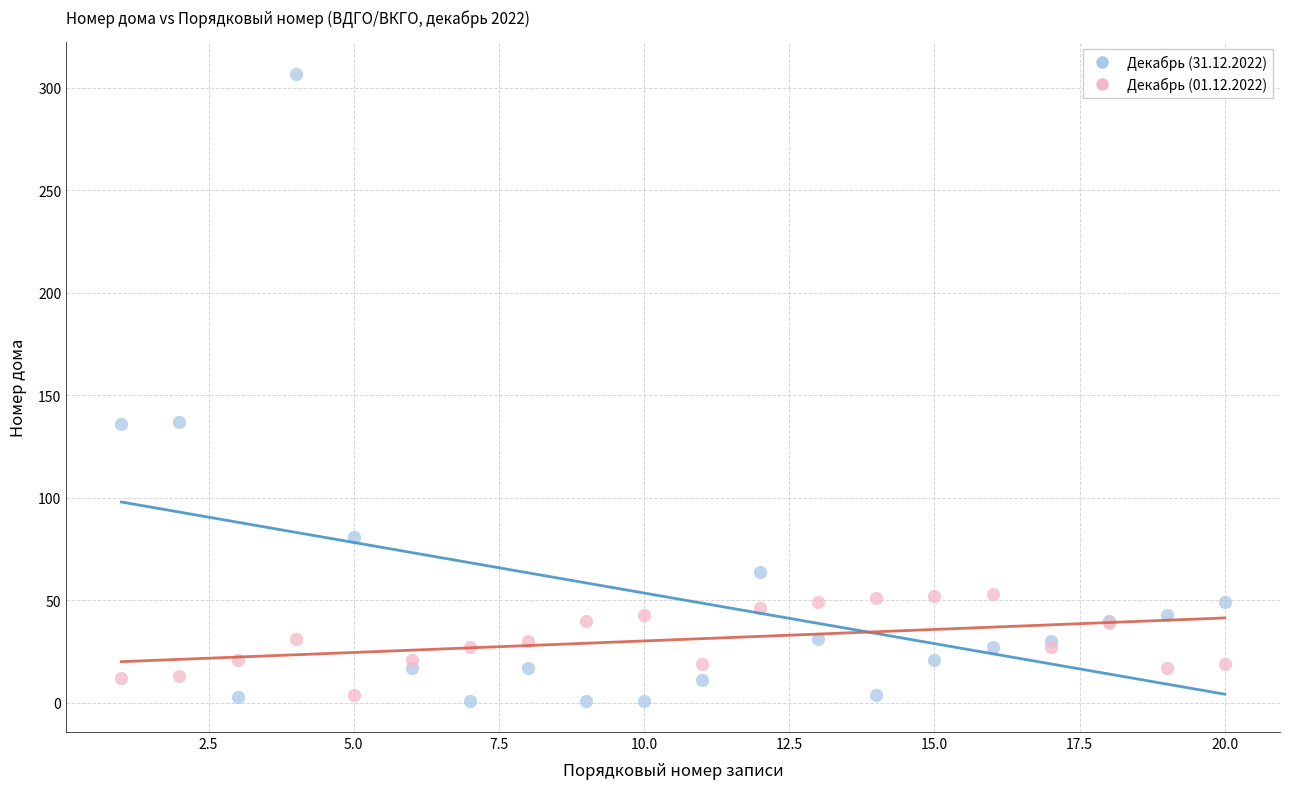

What is the X range (max minus min) for the scatter plot?

19